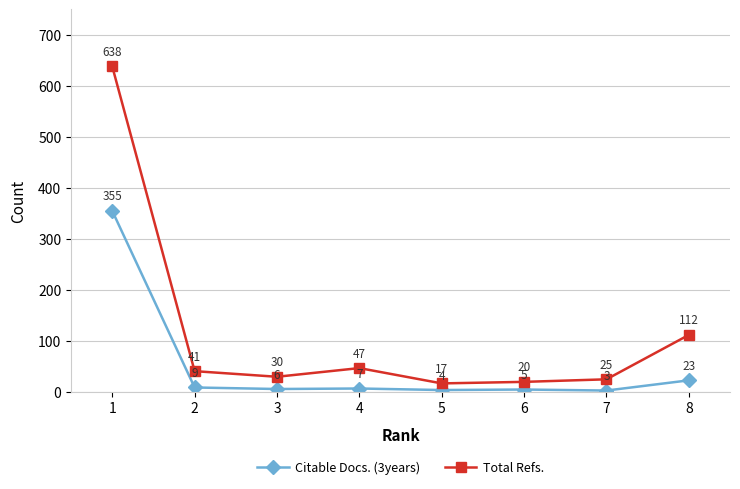

Does the chart have visible grid lines?

Yes